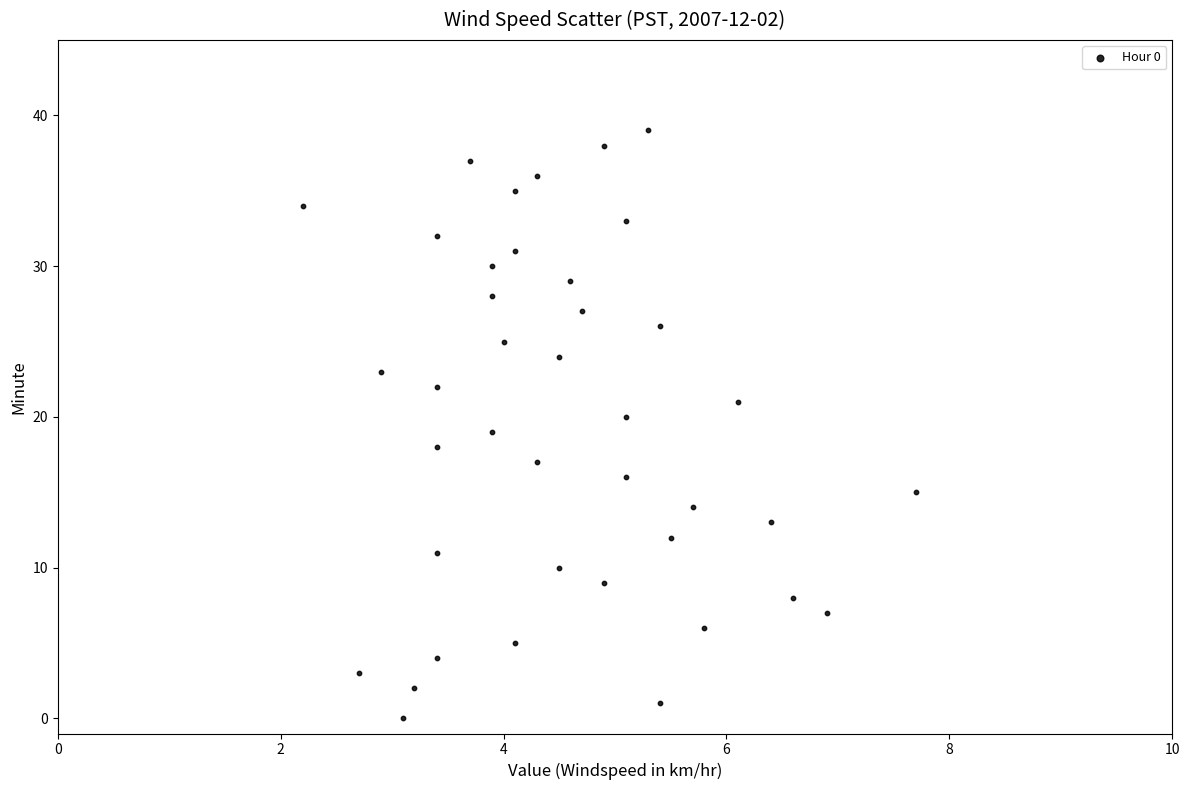

What is the range of Y values (max minus min)?

39